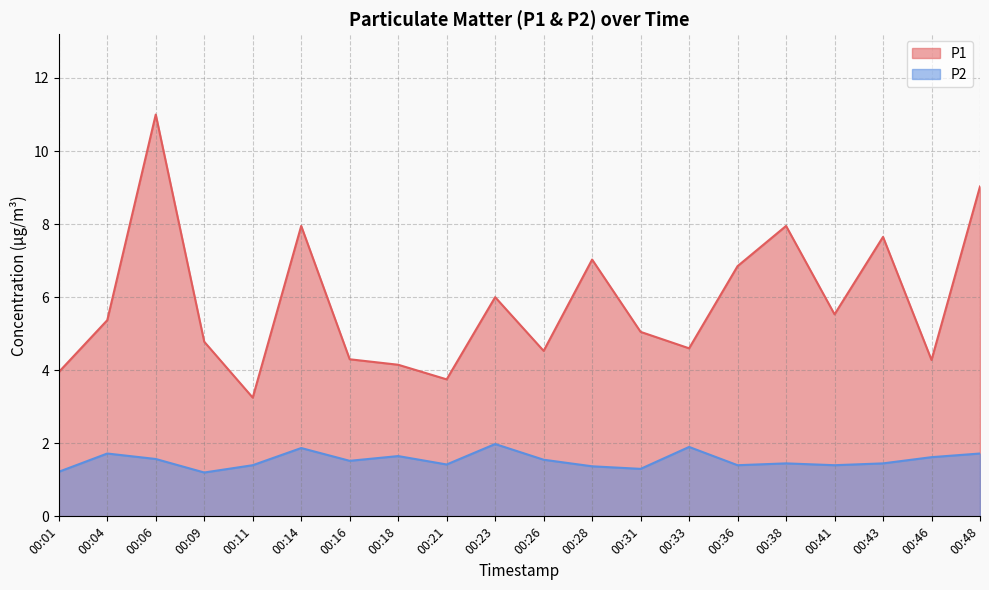

How many data points in P1 are above 5?

11